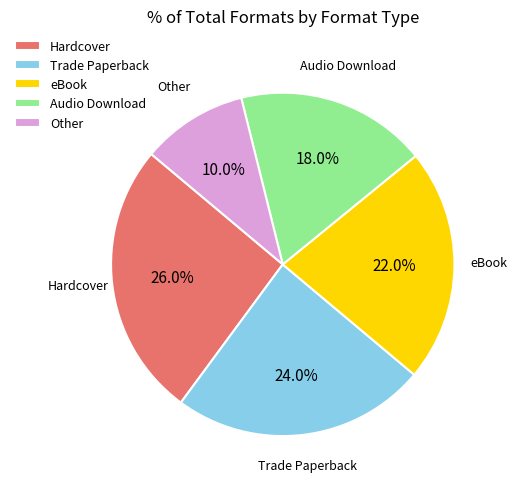

Count the number of slices in the pie.

5